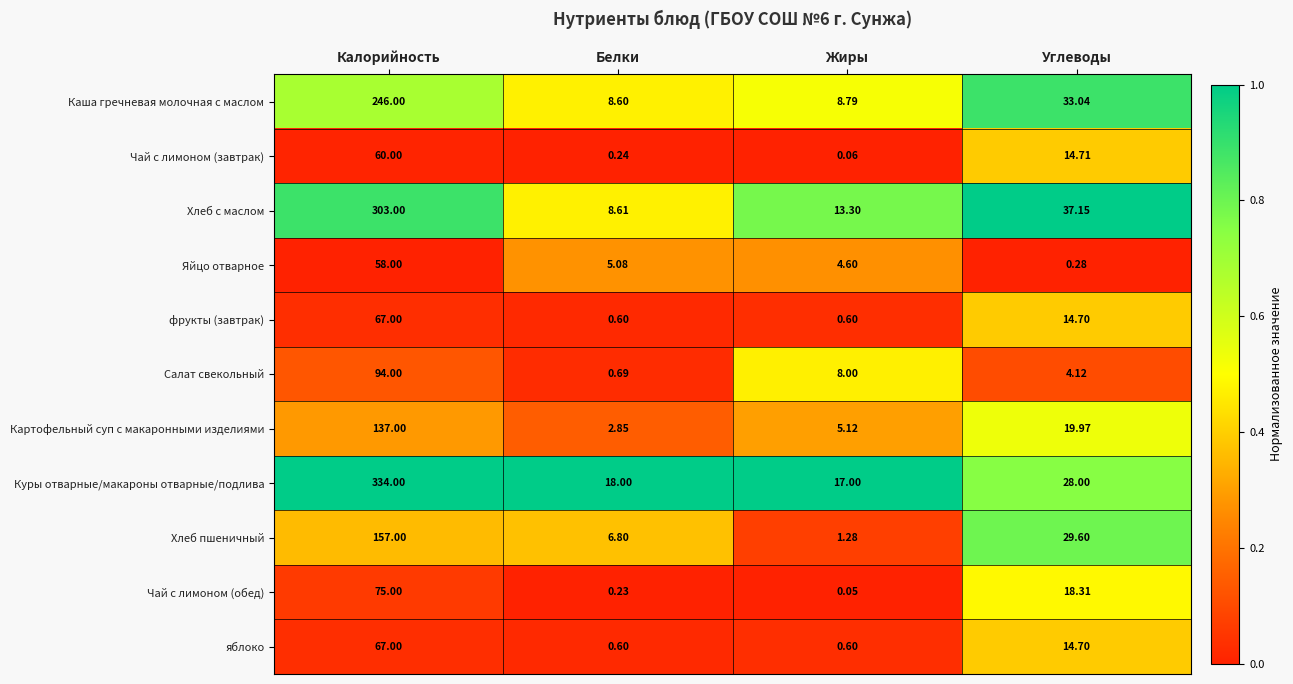

Where does the яблоко series first go above 14?

Калорийность